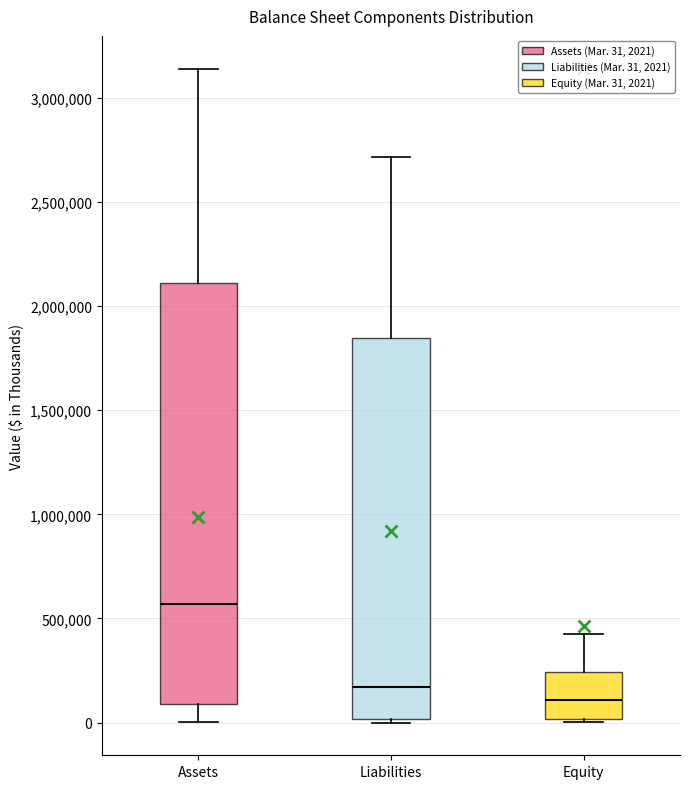

Reading left to right, read every box against the y-axis: the position of its median line, the range the box covers, and the ends of its whiskers. The values are not printed on the chart, so give them approximately, as read against the axis.

Assets: median 550000, box 100000 to 2100000, whiskers 0 to 3150000
Liabilities: median 150000, box 0 to 1850000, whiskers 0 (just below the box's lower edge) to 2700000
Equity: median 100000, box 0 to 250000, whiskers 0 (just below the box's lower edge) to 450000